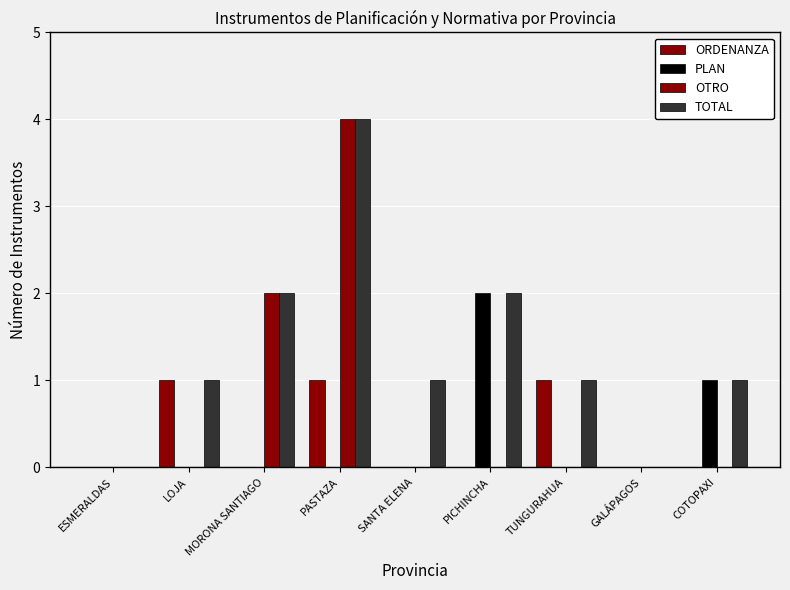

What position from the right is ESMERALDAS?

9